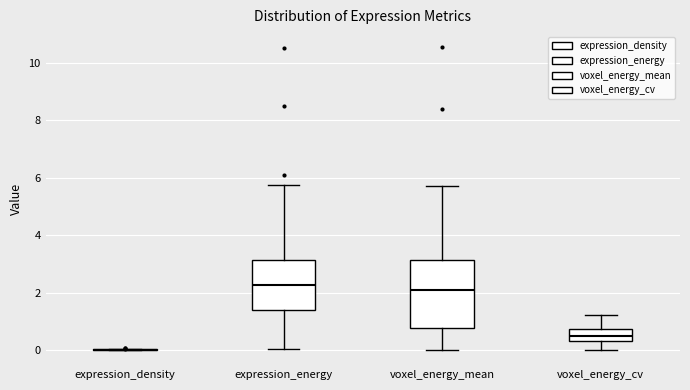

Reading left to right, transcribe this box plot: for each box, give where its median line is, the range the box spans, and where its two whiskers end, as read against the y-axis. The values are not printed on the chart, so give them approximately, as read against the axis.

expression_density: box collapsed to a line at 0.0, whiskers 0.0 to 0.0
expression_energy: median 2.2, box 1.4 to 3.2, whiskers 0.0 to 5.8
voxel_energy_mean: median 2.0, box 0.8 to 3.2, whiskers 0.0 to 5.8
voxel_energy_cv: median 0.4 (inside the box), box 0.4 to 0.8, whiskers 0.0 to 1.2